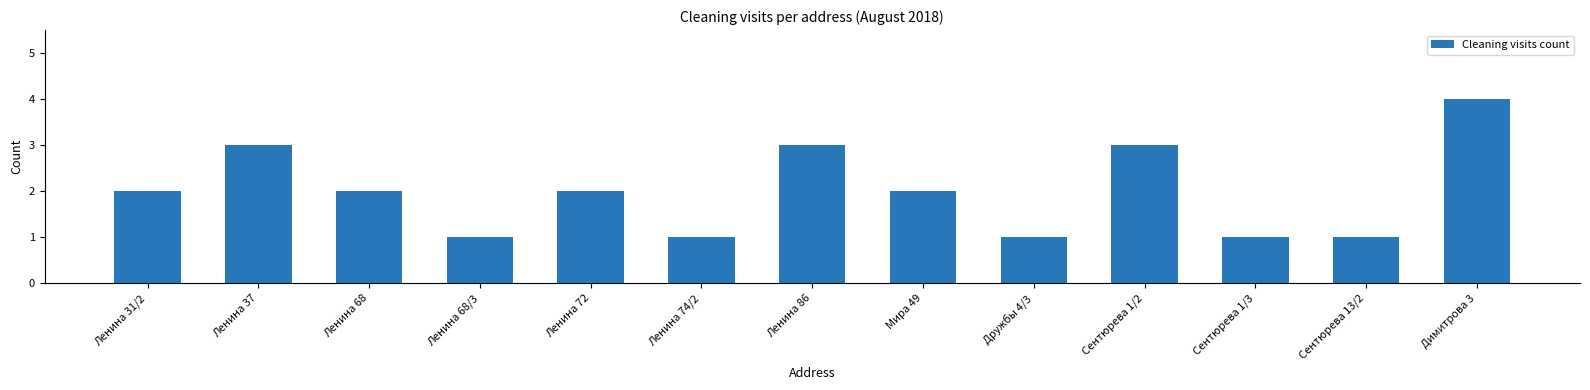

The chart shows a value of 3 at Ленина 31/2. True or false?

False